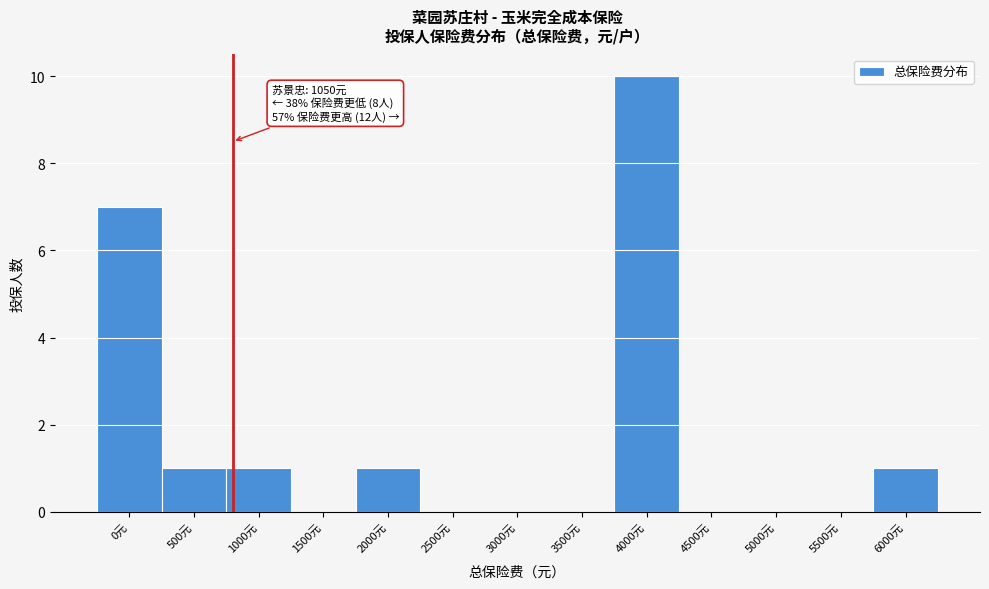

Reading left to right, extract all data points from this chart.

0元=7	500元=1	1000元=1	1500元=0	2000元=1	2500元=0	3000元=0	3500元=0	4000元=10	4500元=0	5000元=0	5500元=0	6000元=1